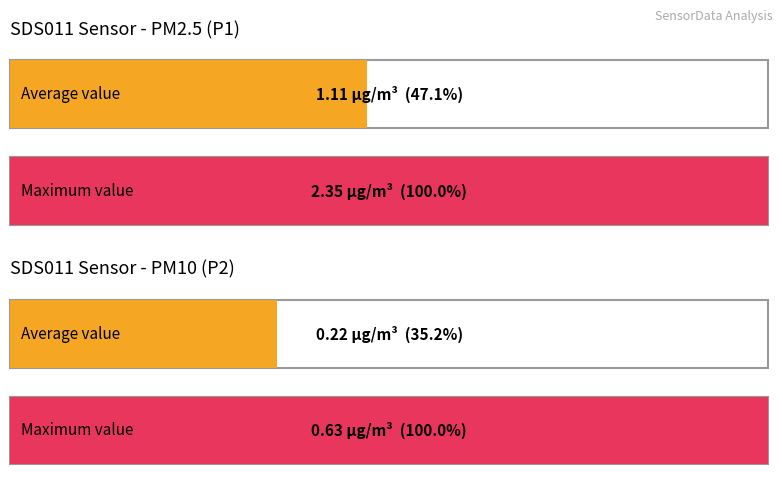

What is the difference between the highest and lowest values at 4?

0.5